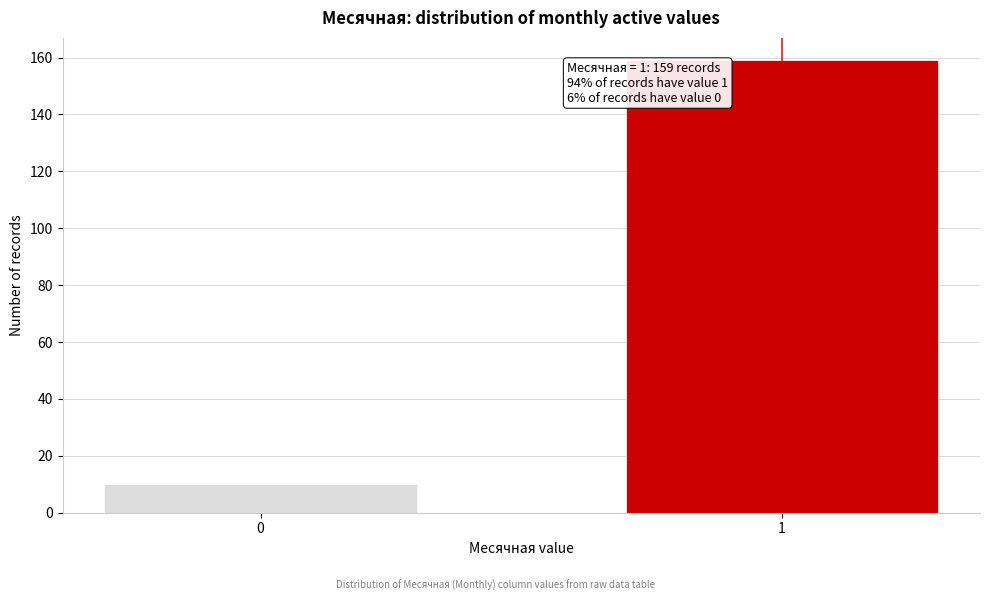

Reading left to right, list all the values displayed in this chart.

0=10	1=159